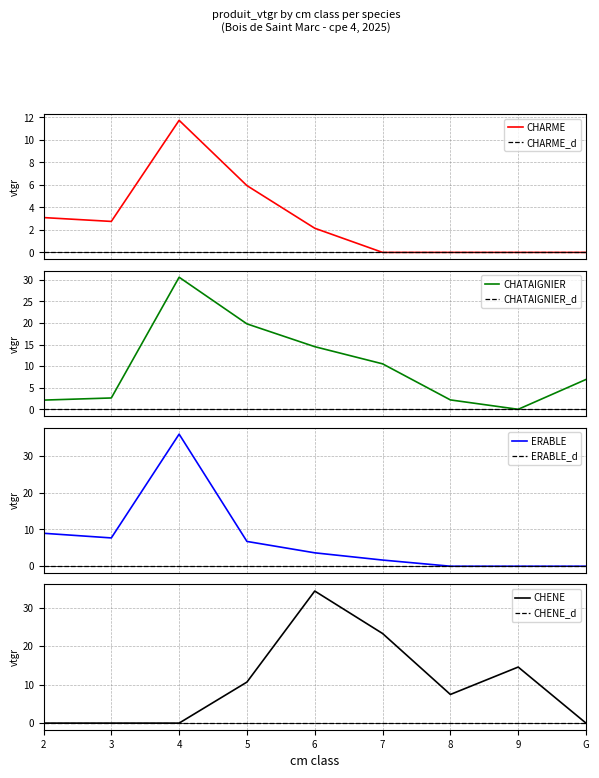

What is the difference between the maximum and minimum values in the CHENE series?

34.3